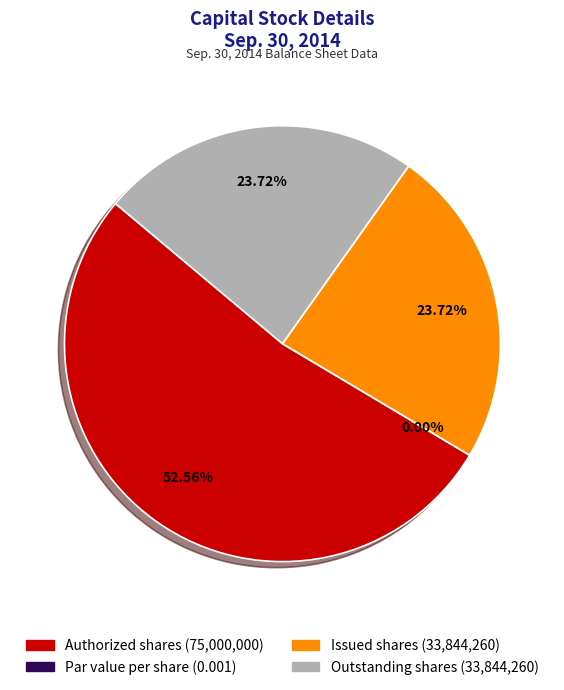

What percentage is NOT represented by Par value per share?

100.0%